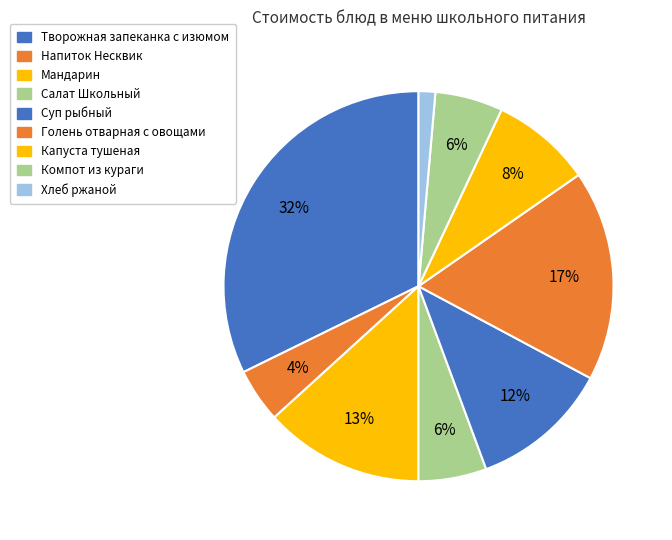

Between Хлеб ржаной and Мандарин, which is larger?

Мандарин